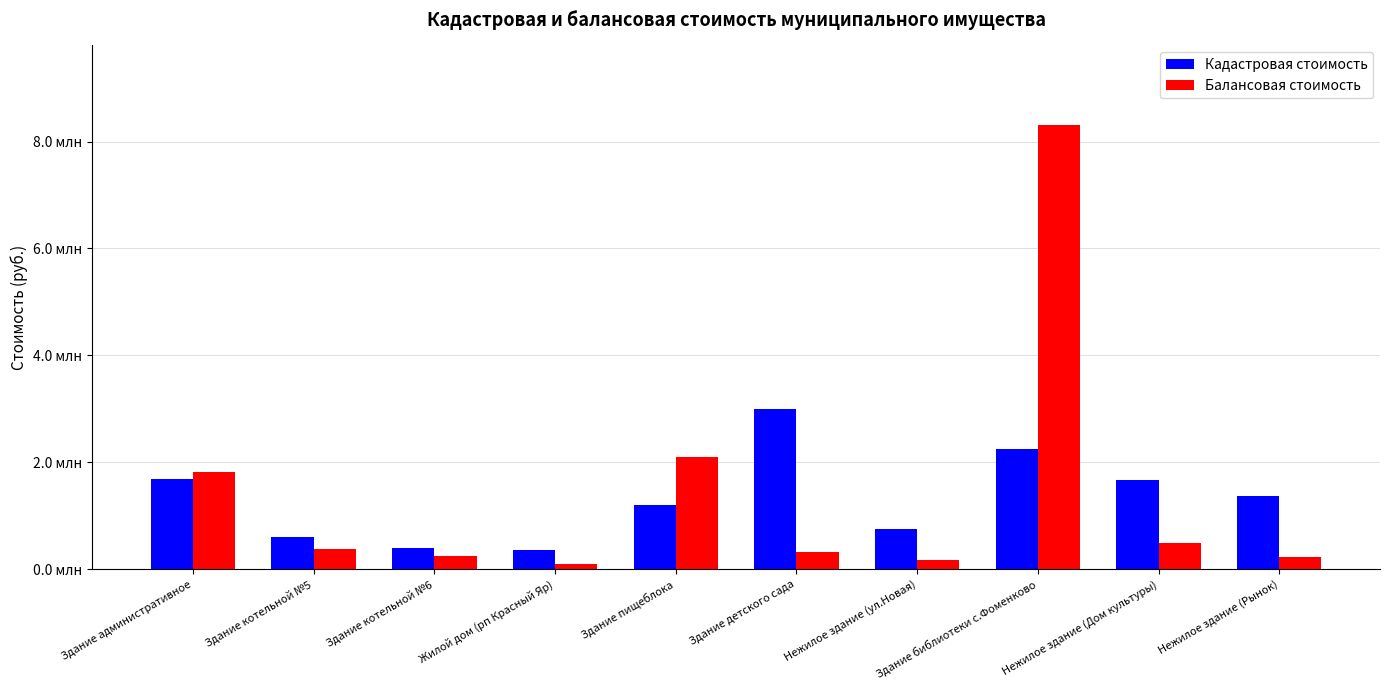

Reading left to right, what are all the values shown in this chart?

Кадастровая стоимость: Здание административное=1680387.7	Здание котельной №5=602872.1	Здание котельной №6=396480.1	Жилой дом (рп Красный Яр)=354699.5	Здание пищеблока=1205778.9	Здание детского сада=2991277.2	Нежилое здание (ул.Новая)=747213.7	Здание библиотеки с.Фоменково=2255499.4	Нежилое здание (Дом культуры)=1662237.0	Нежилое здание (Рынок)=1372936.2
Балансовая стоимость: Здание административное=1813787.1	Здание котельной №5=383098.0	Здание котельной №6=251646.0	Жилой дом (рп Красный Яр)=106395.2	Здание пищеблока=2102285.0	Здание детского сада=321749.8	Нежилое здание (ул.Новая)=174490.7	Здание библиотеки с.Фоменково=8302381.5	Нежилое здание (Дом культуры)=500428.7	Нежилое здание (Рынок)=232906.0